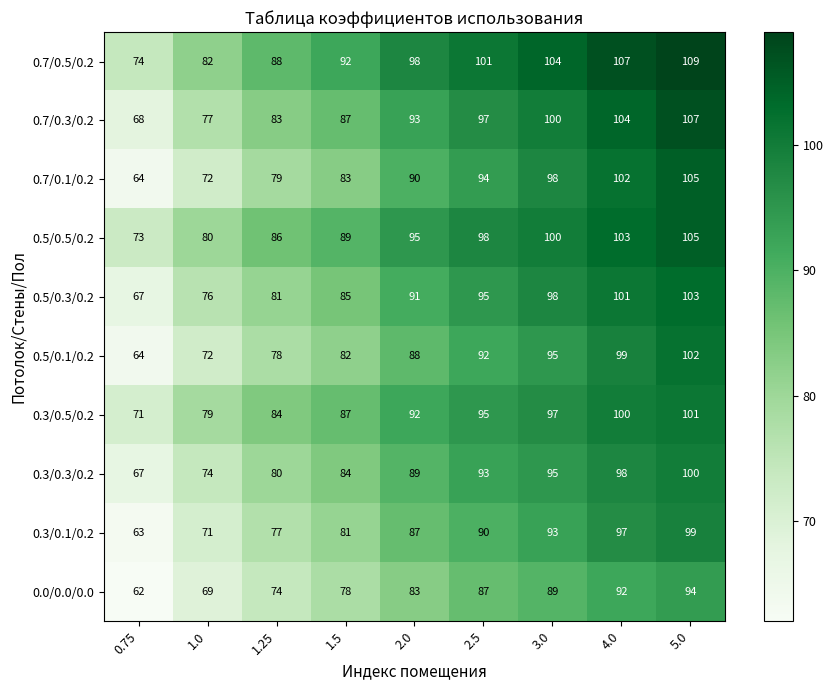

What is the difference between the highest and lowest values at 4.0?

15